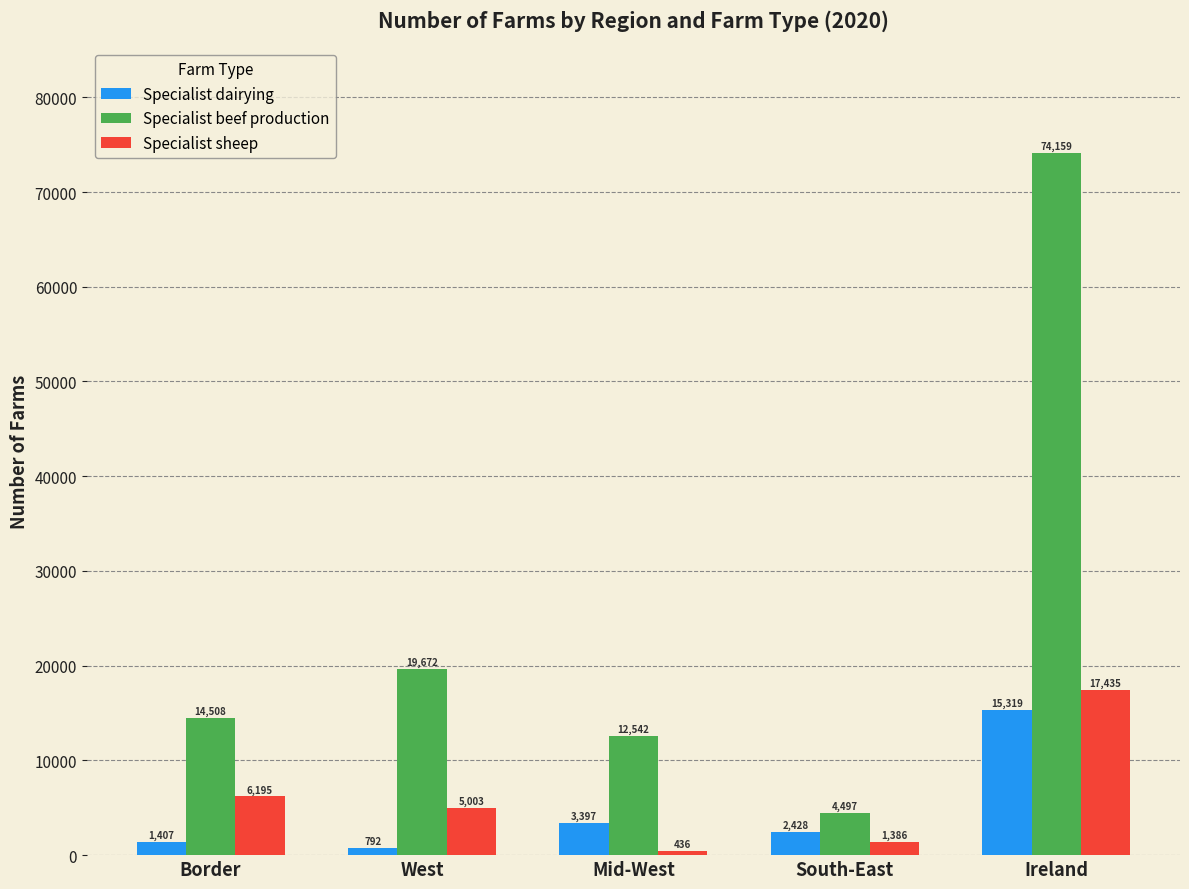

Which series changed the most between Border and Mid-West?

Specialist sheep